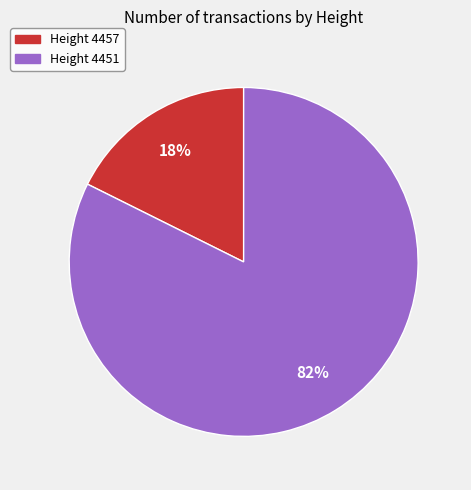

Is there a majority slice in this chart?

Yes